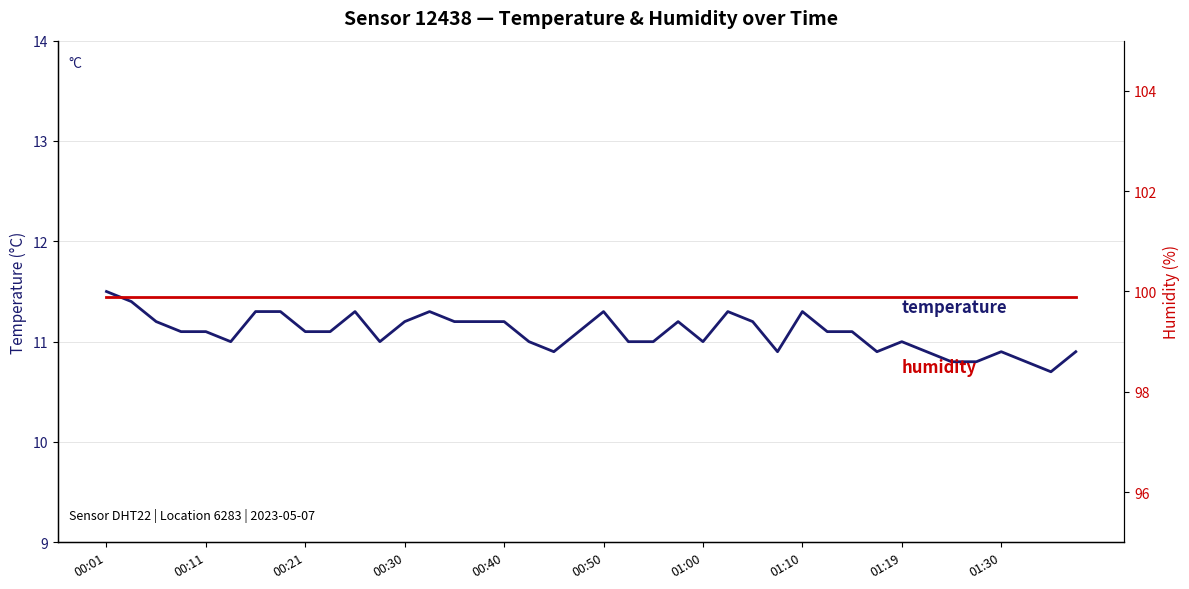

Rank the series by their maximum value, from highest to lowest.

humidity, temperature